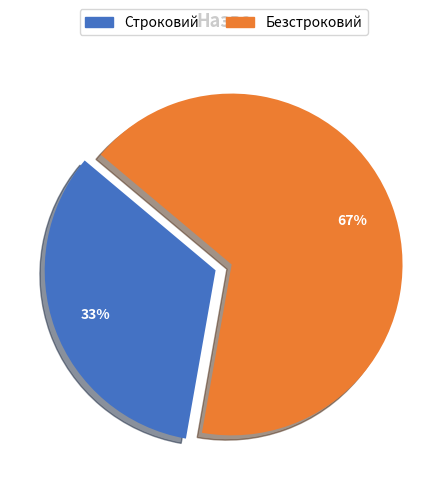

To the nearest percent, what is the combined percentage of Строковий and Безстроковий?

100%